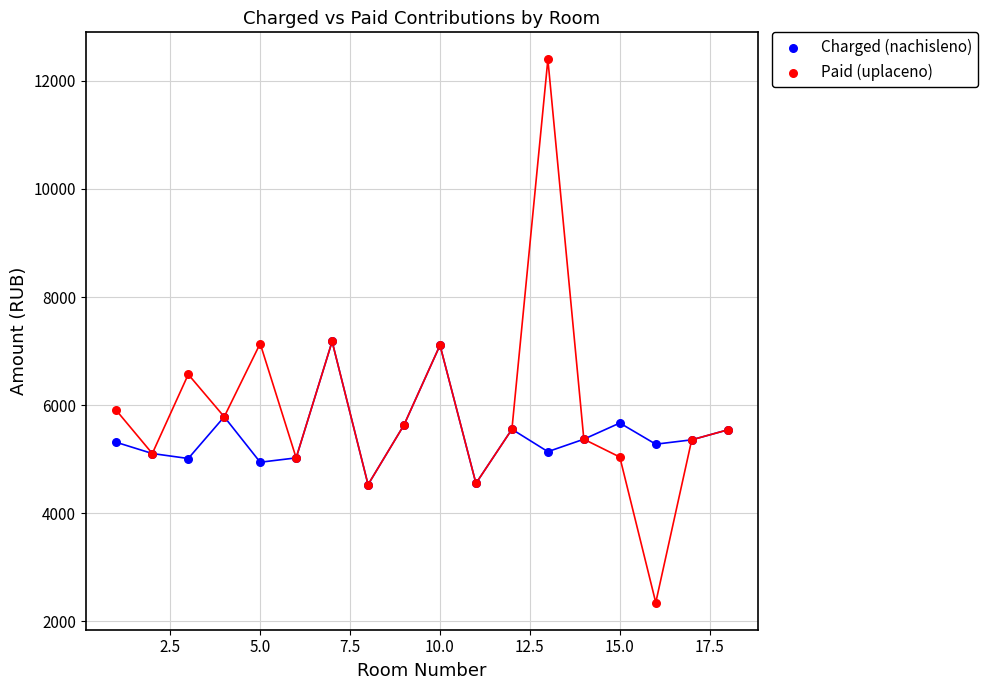

Which series has the widest spread of Y values?

Paid (uplaceno)